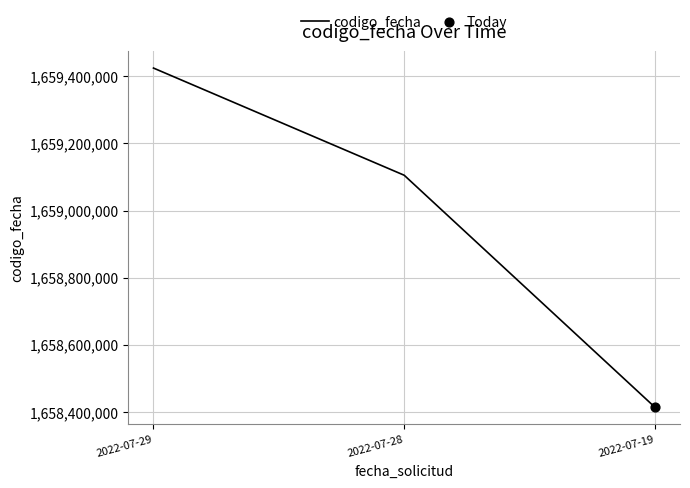

Approximately how many times larger is the value at 2022-07-19 compared to 2022-07-29?

1.0